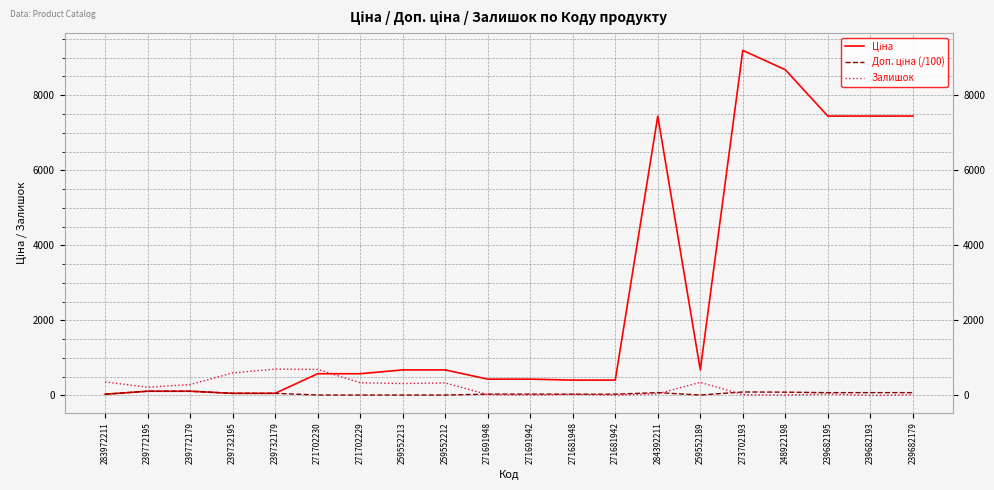

Which category has the highest value across all series?

273702193